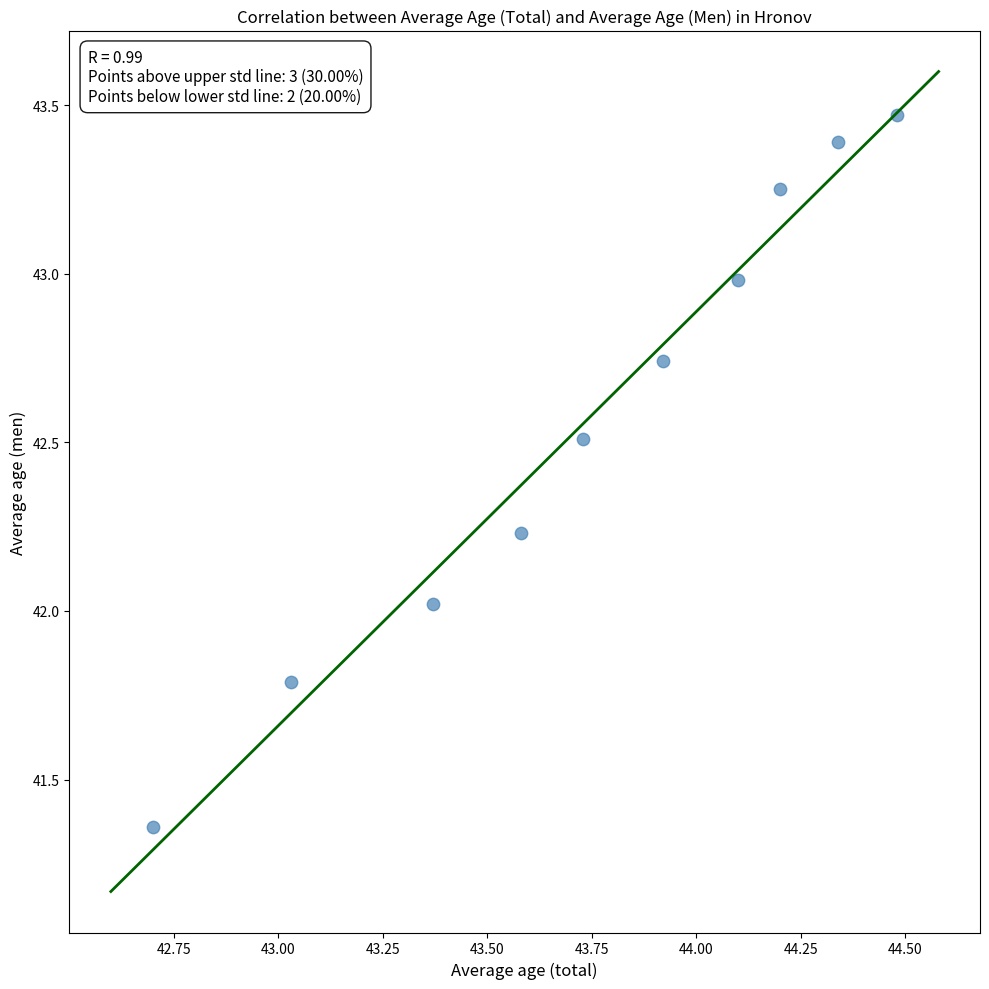

What is the range of Y values (max minus min)?

2.1